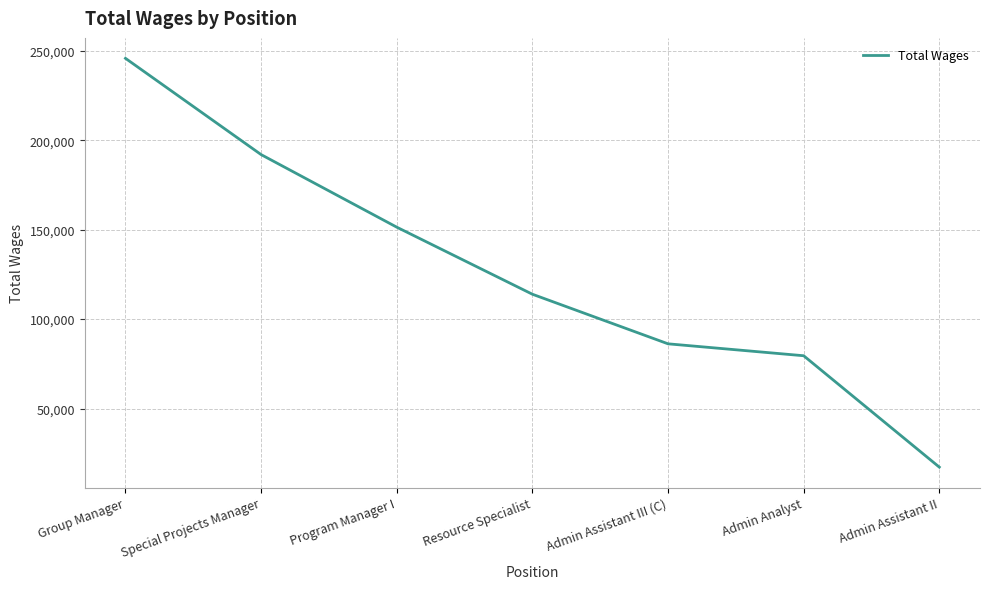

Reading right to left, extract all data points from this chart.

17281	79534	86197	113911	151390	191945	245749